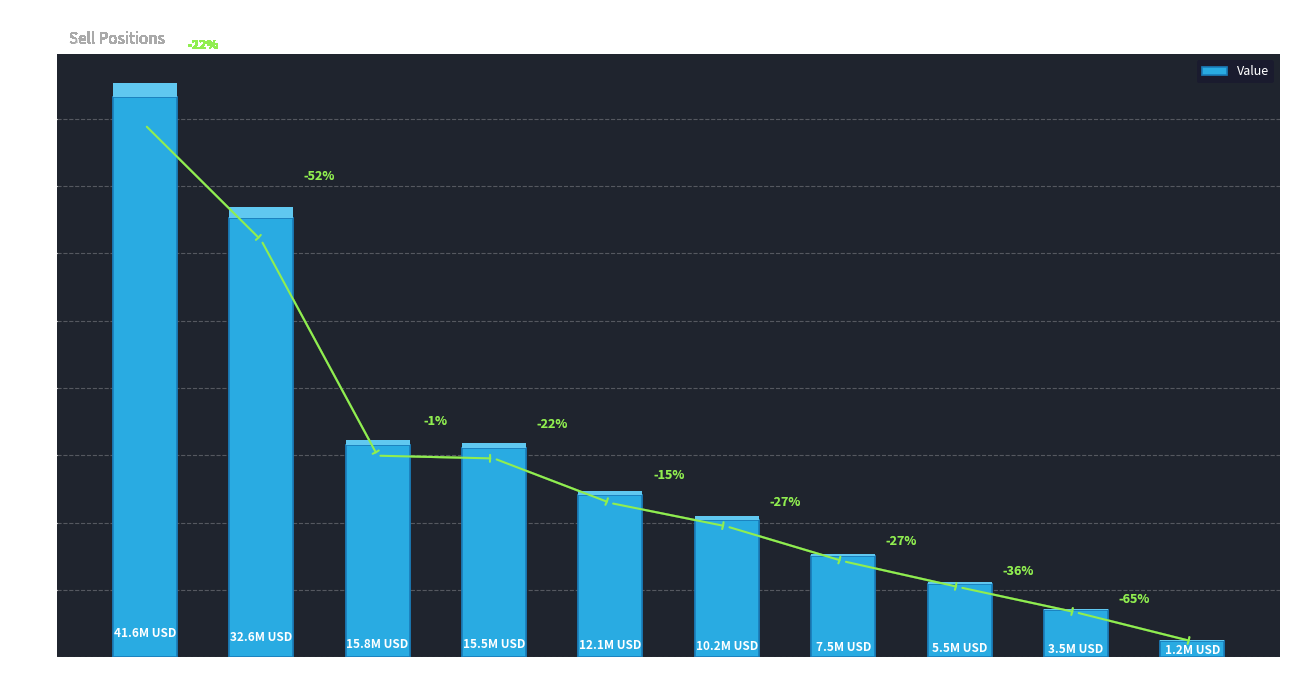

How many bars are there in total?

10